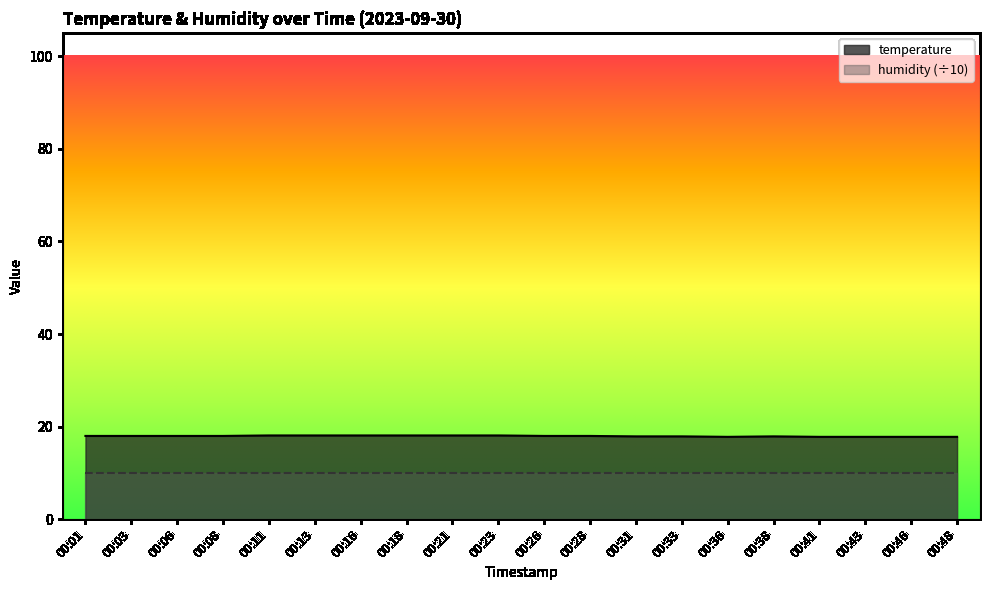

Does the chart display data point markers on the line(s)?

No